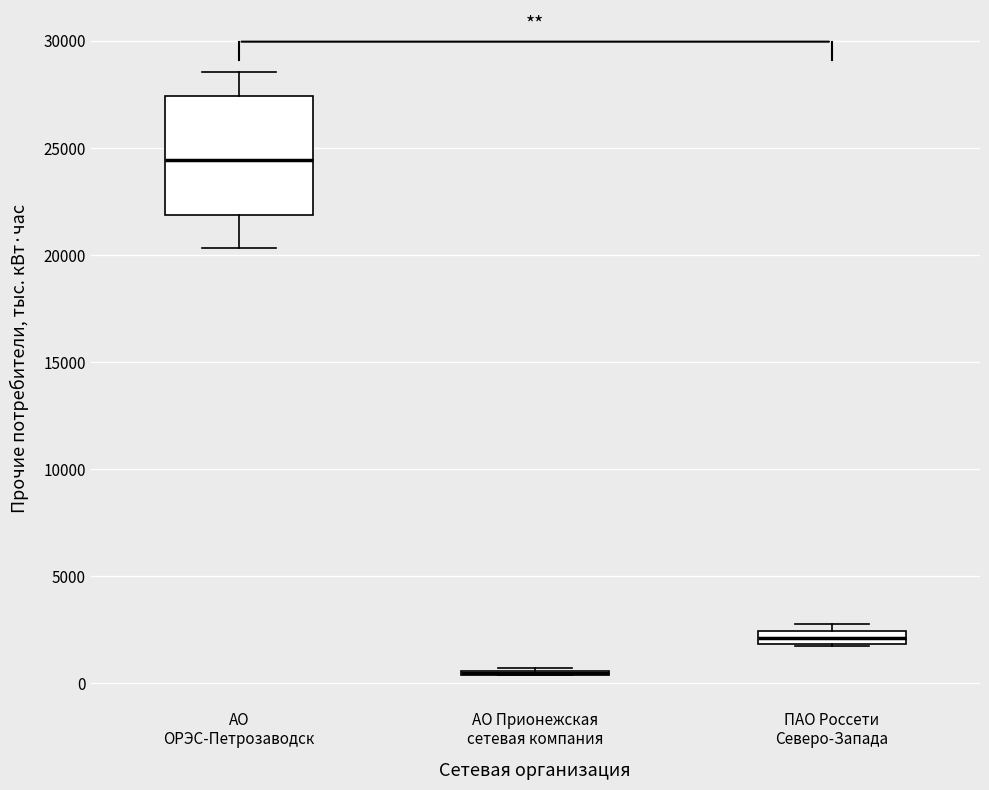

Where does the upper whisker of the box for АО ОРЭС-Петрозаводск end on the y-axis? The values are not printed on the chart, so give them approximately, as read against the axis.

28500